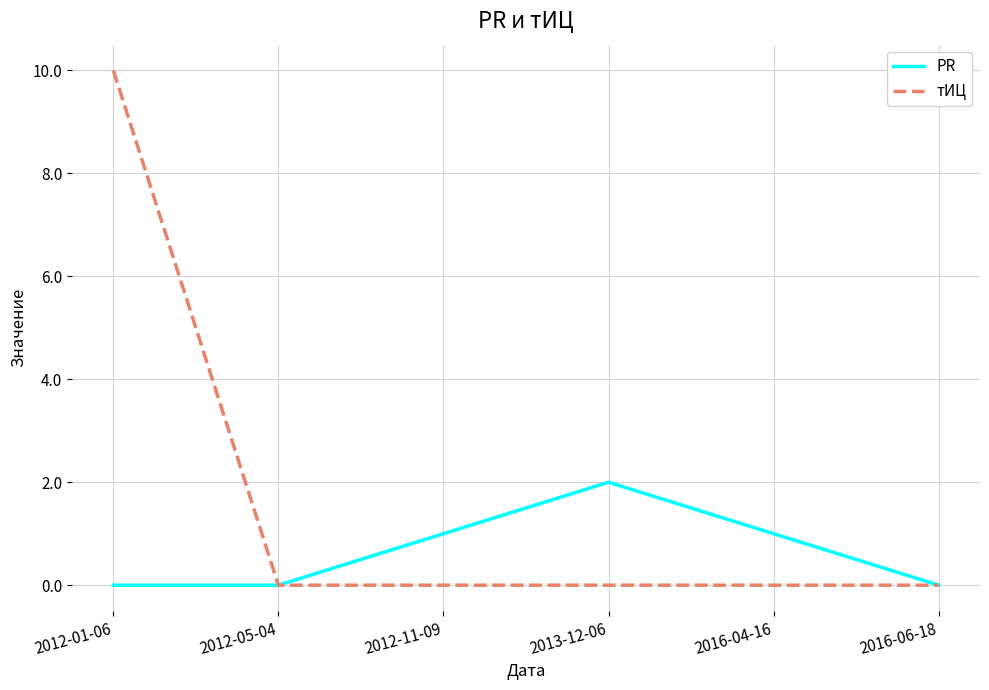

What position from the right is 2012-01-06?

6